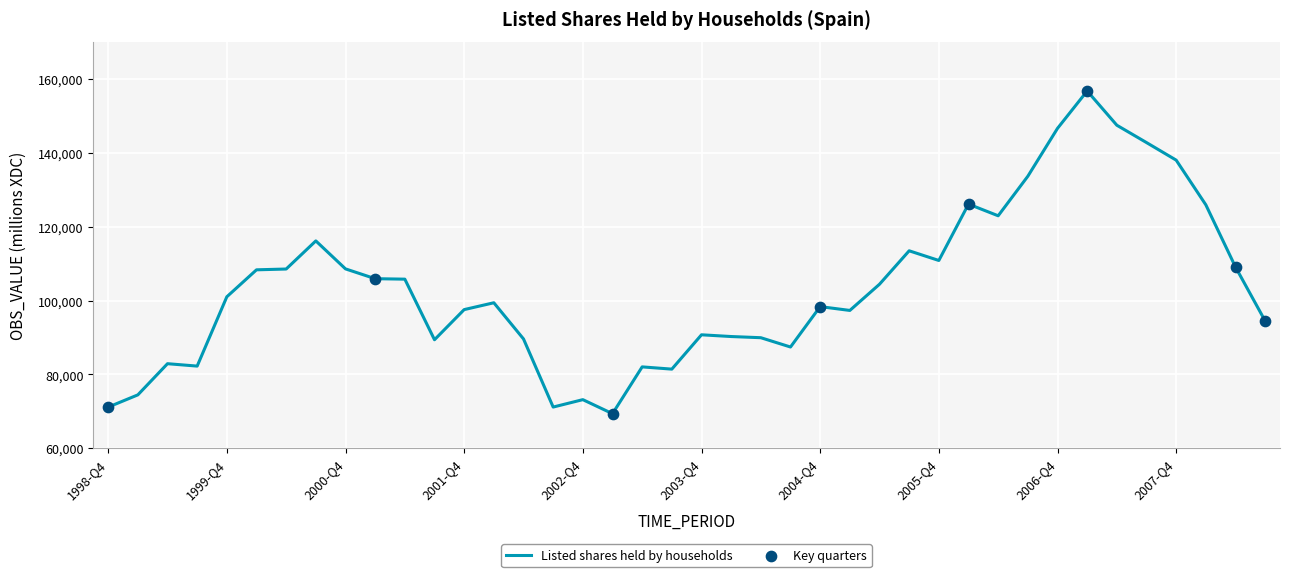

What is the difference between the maximum and minimum values?

87332